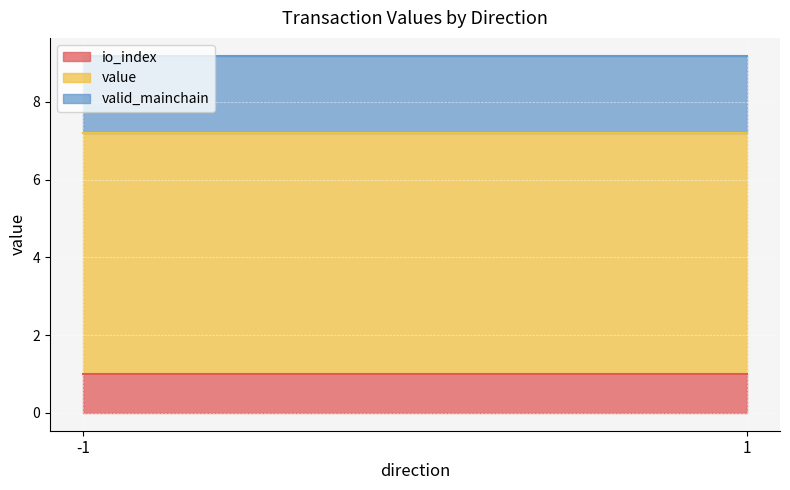

At which label does io_index reach its minimum?

-1